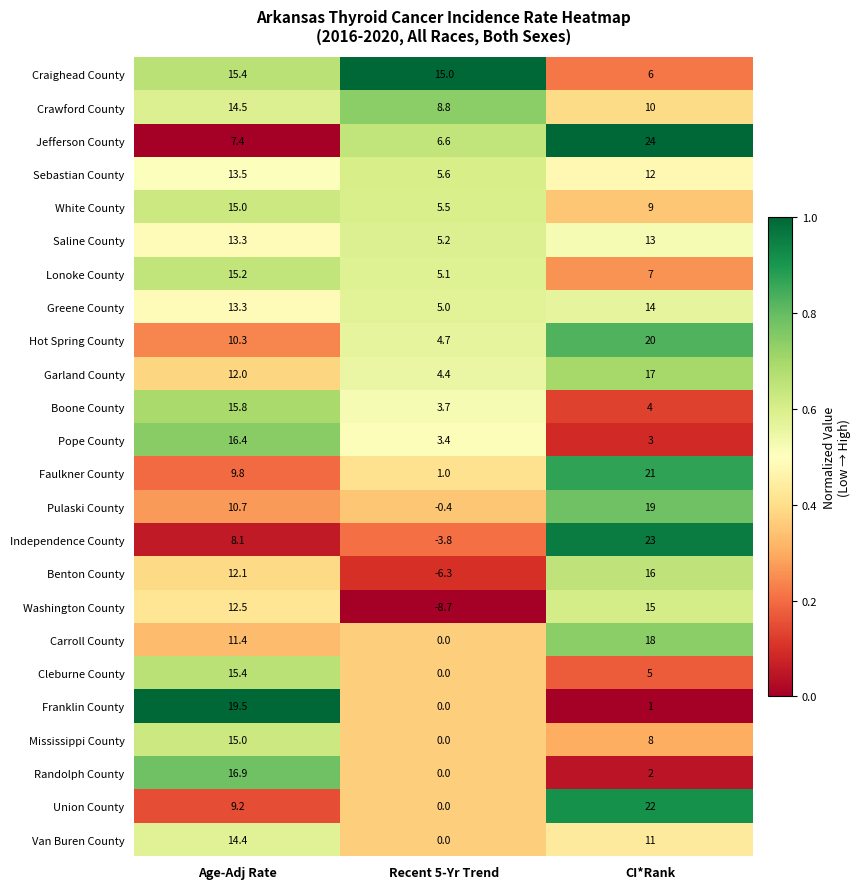

Which series changed the most between Age-Adj Rate and Recent 5-Yr Trend?

Washington County